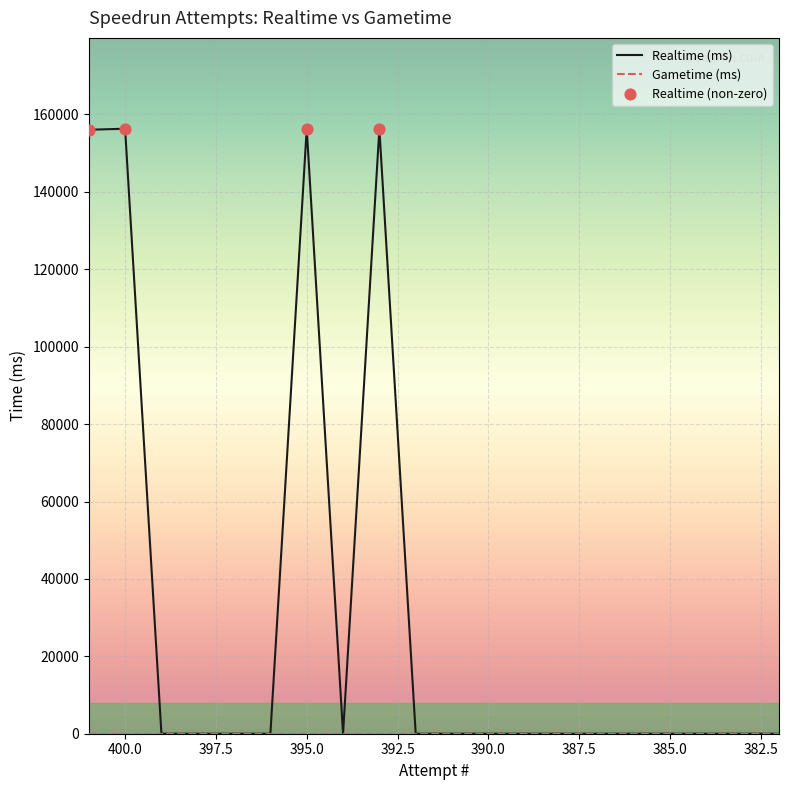

Which has a higher value, 383 or 393?

393